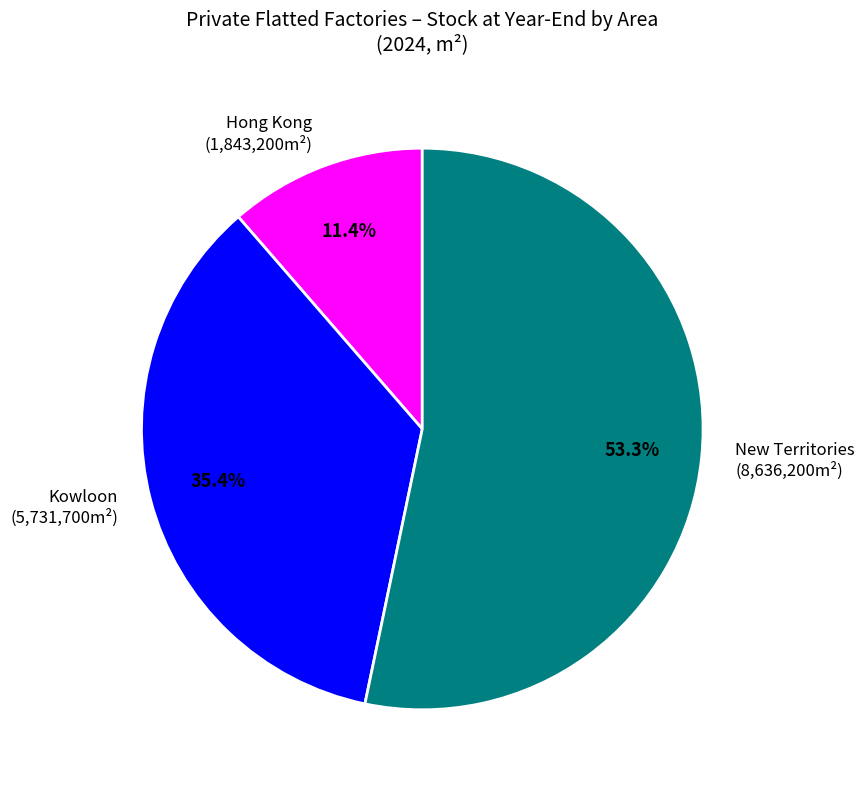

Which category has the biggest portion of the pie?

New Territories